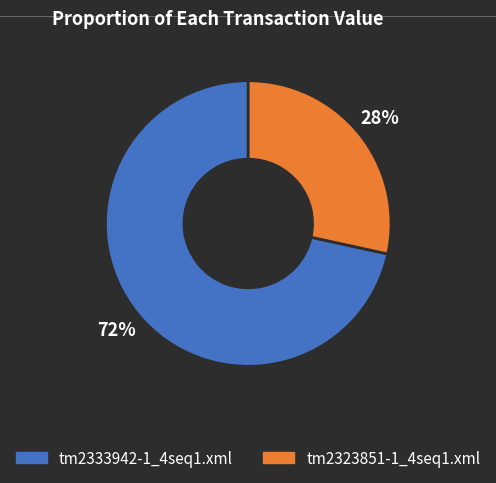

Approximately how many times larger is the value at tm2323851-1_4seq1.xml compared to tm2333942-1_4seq1.xml?

0.4